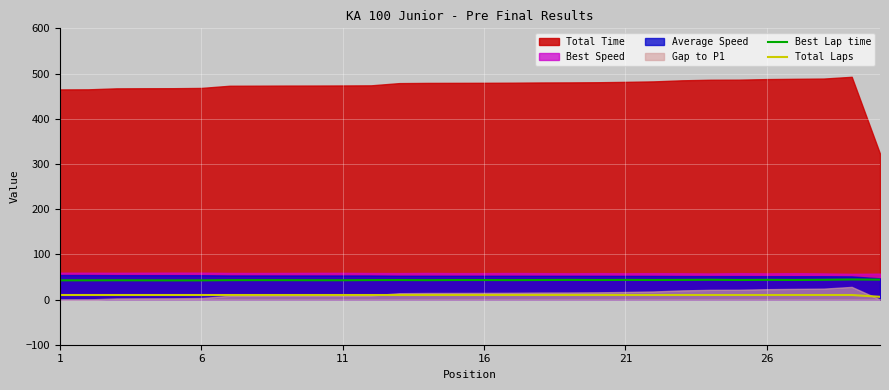

True or false: Total Laps and Best Lap time intersect in this chart.

False